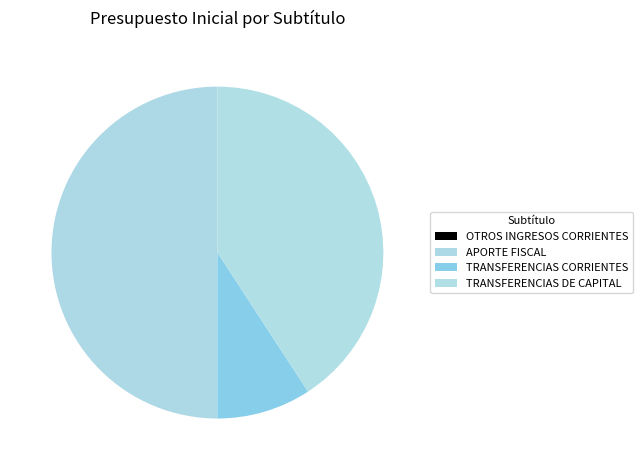

How much of the chart is everything except TRANSFERENCIAS CORRIENTES?

90.8%